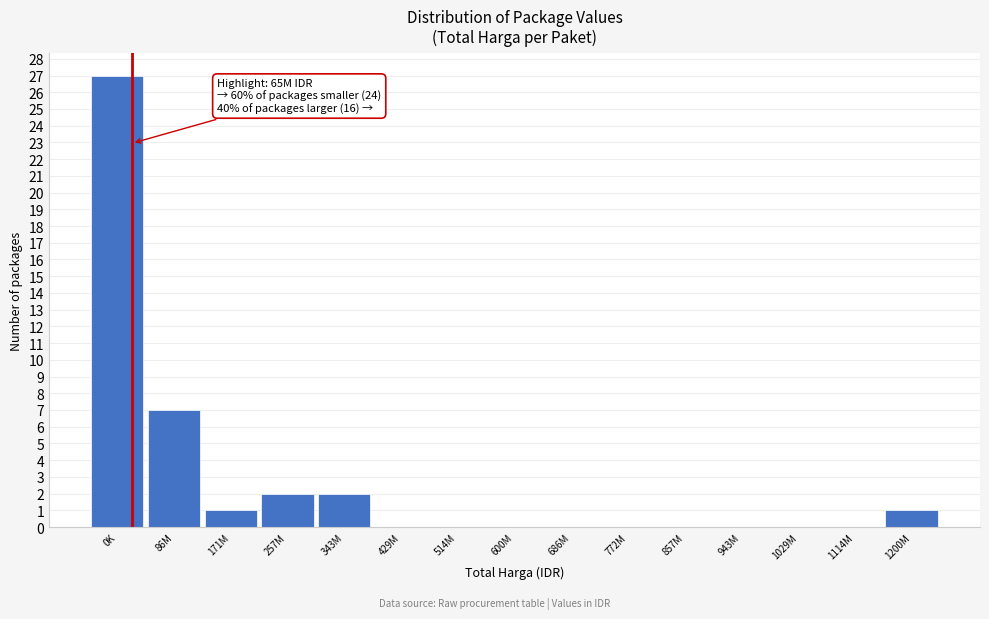

Reading right to left, transcribe all the data shown in this chart.

1200M=1	1114M=0	1029M=0	943M=0	857M=0	772M=0	686M=0	600M=0	514M=0	429M=0	343M=2	257M=2	171M=1	86M=7	0K=27